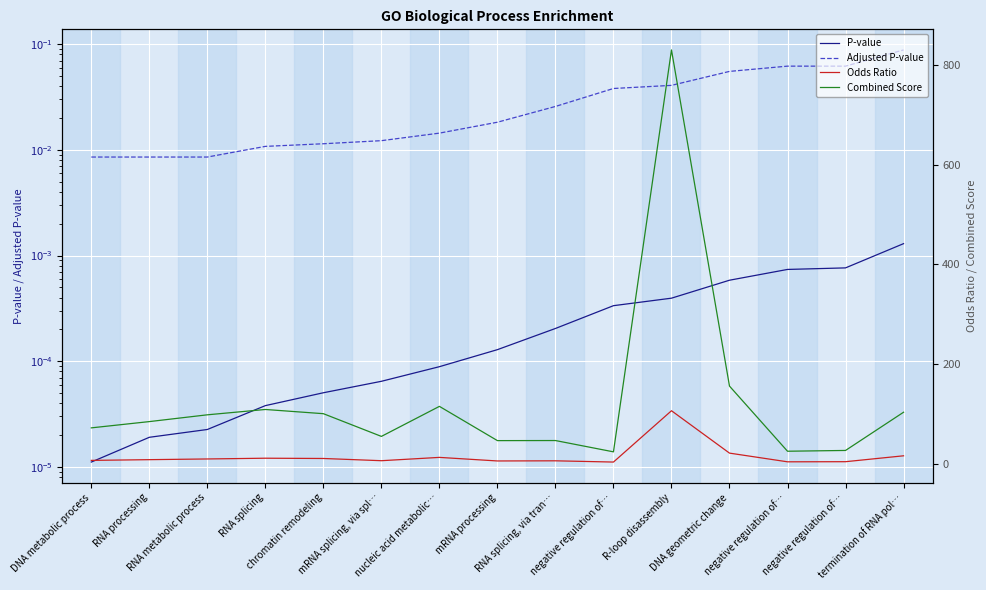

What is the maximum value shown in the chart?

830.5